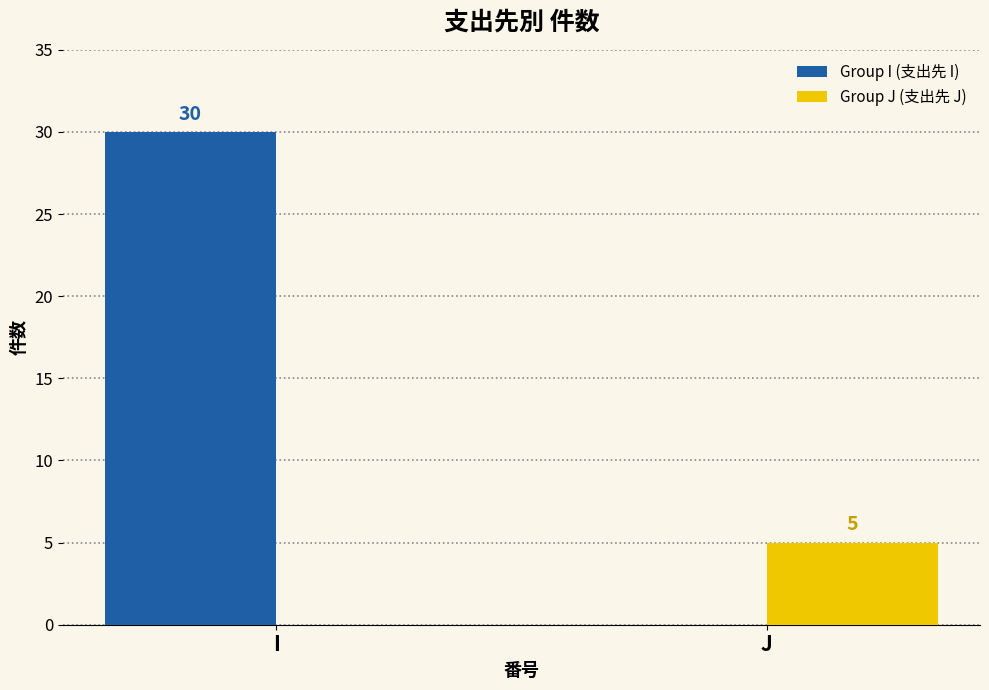

Which series changed the most between I and J?

Group I (支出先 I)